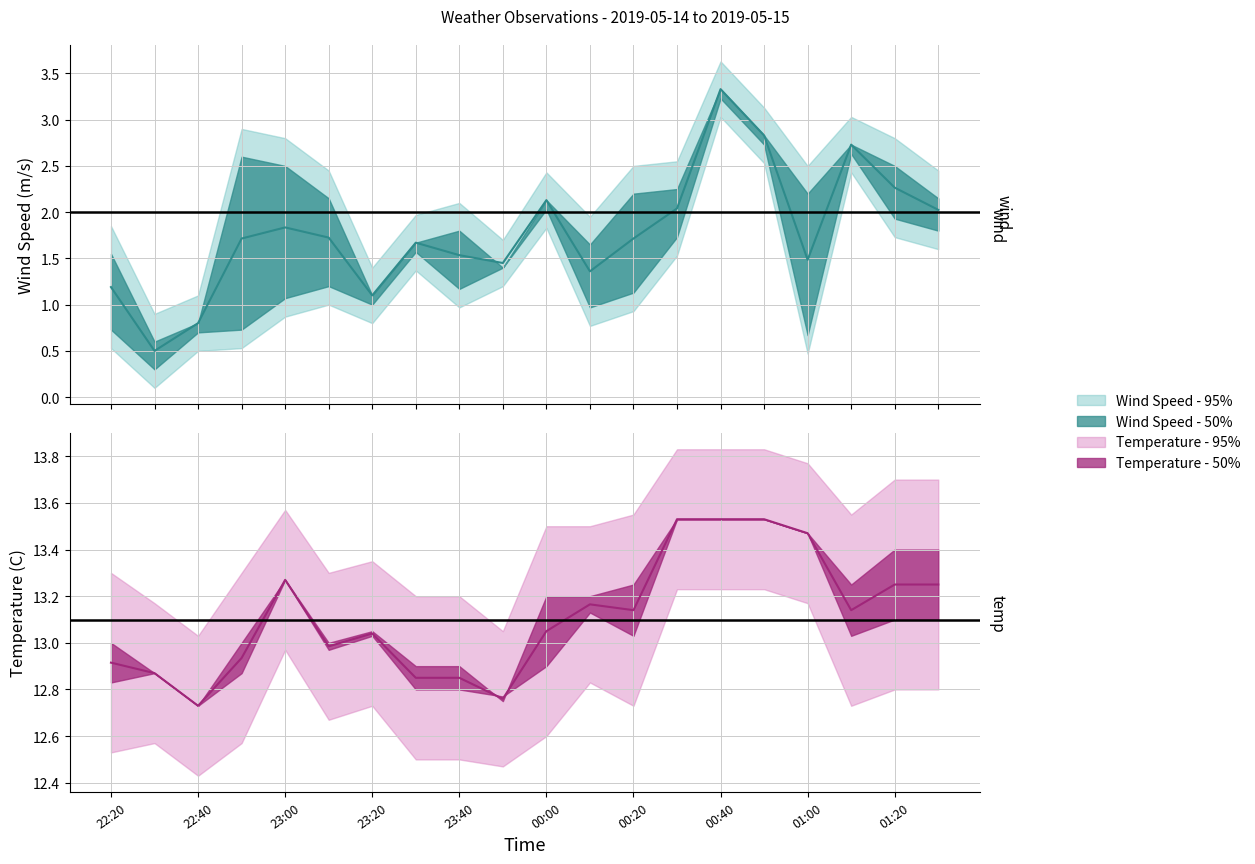

Between 23:00 and 22:30, which is larger?

23:00